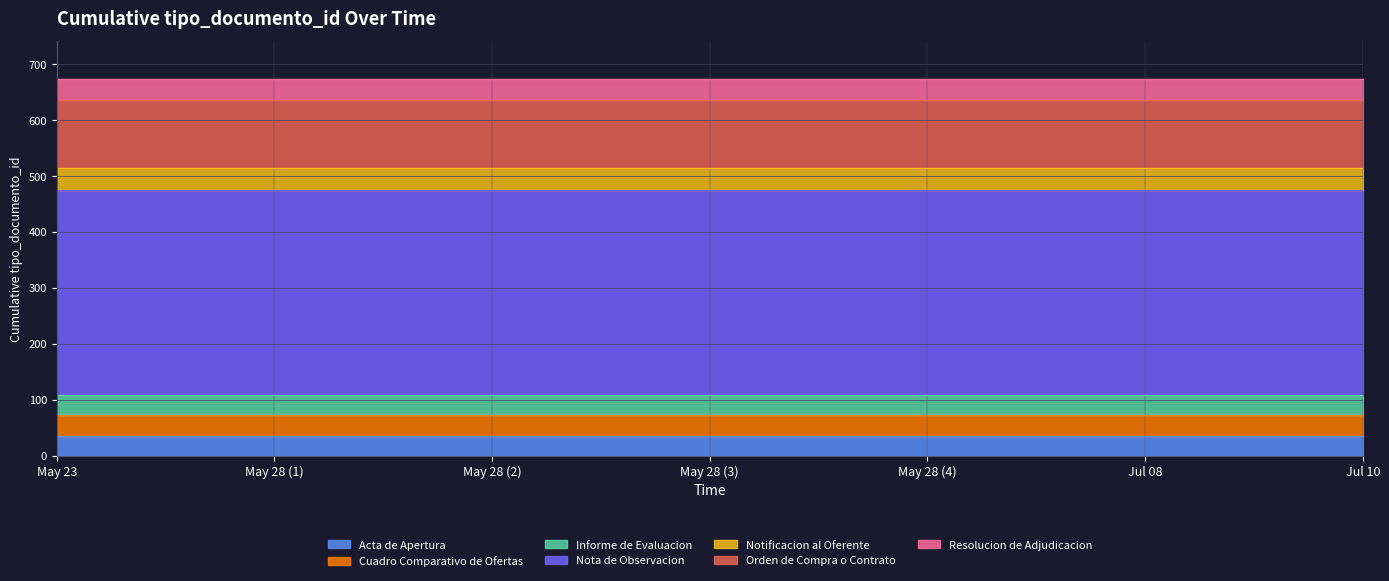

How many lines are shown in the chart?

7